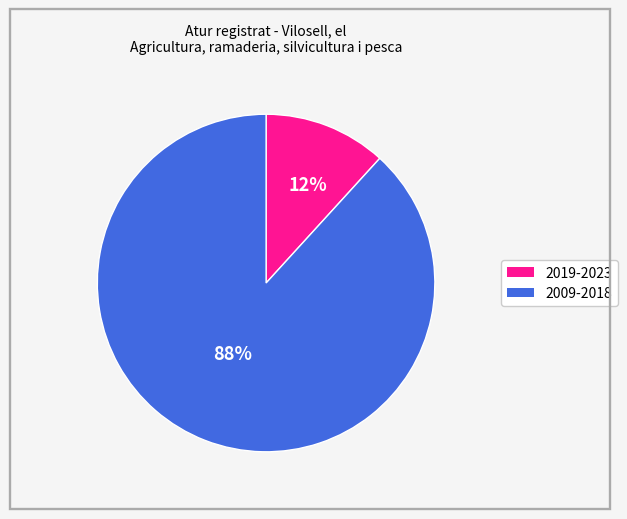

How many segments does this pie chart have?

2